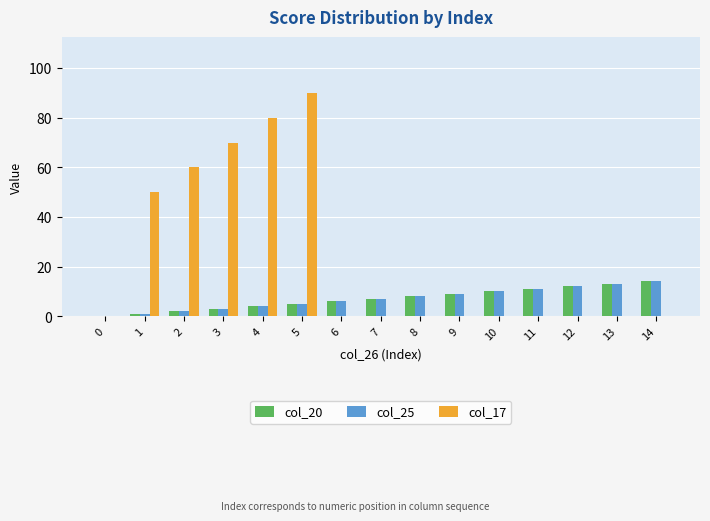

What is the greatest value displayed?

90